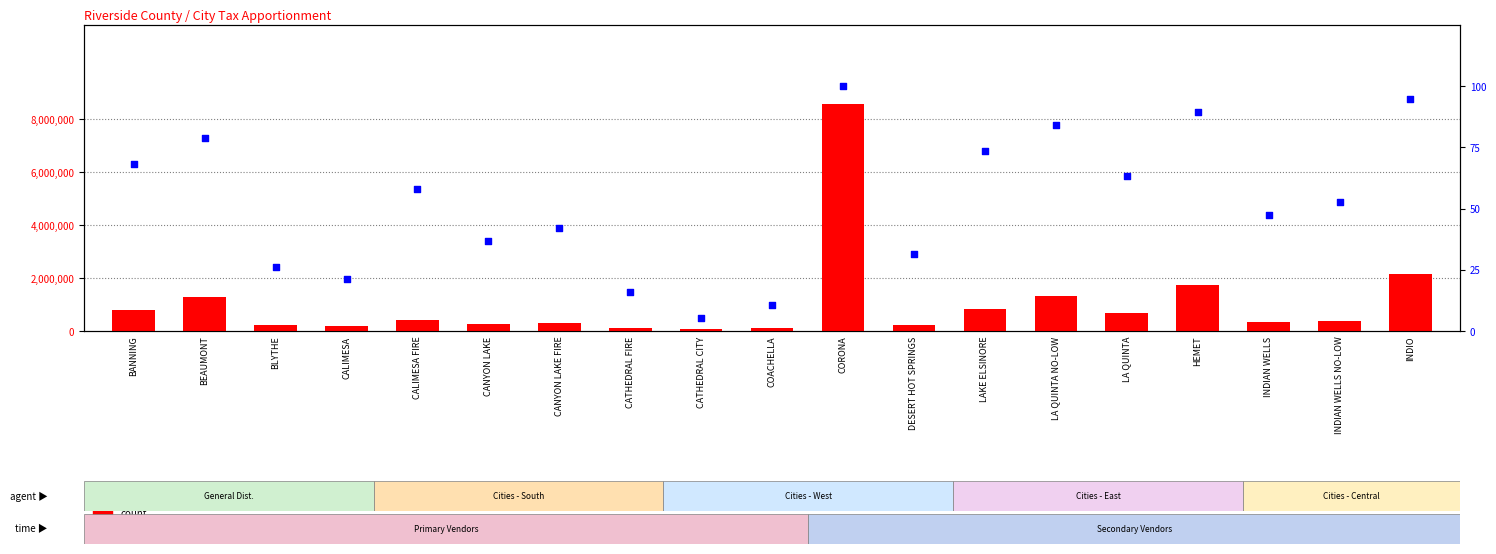

Which series has the largest Y range (max minus min)?

count